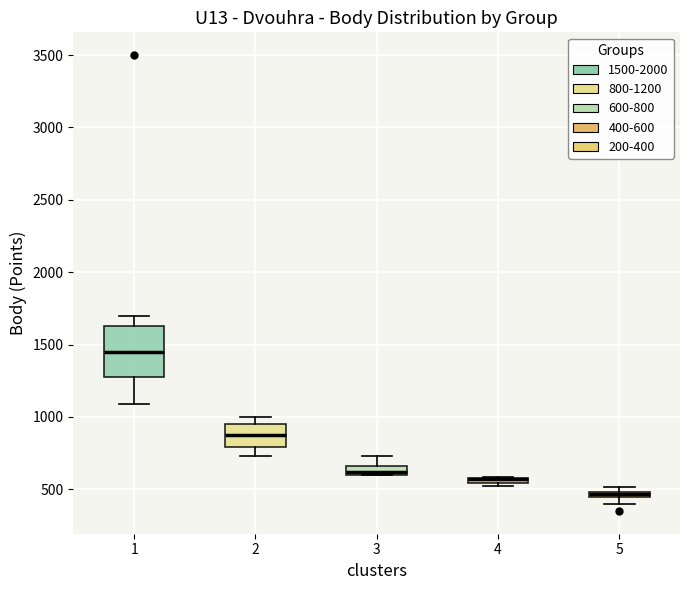

Comparing the boxes themselves (not the whiskers), which one is the tallest?

1